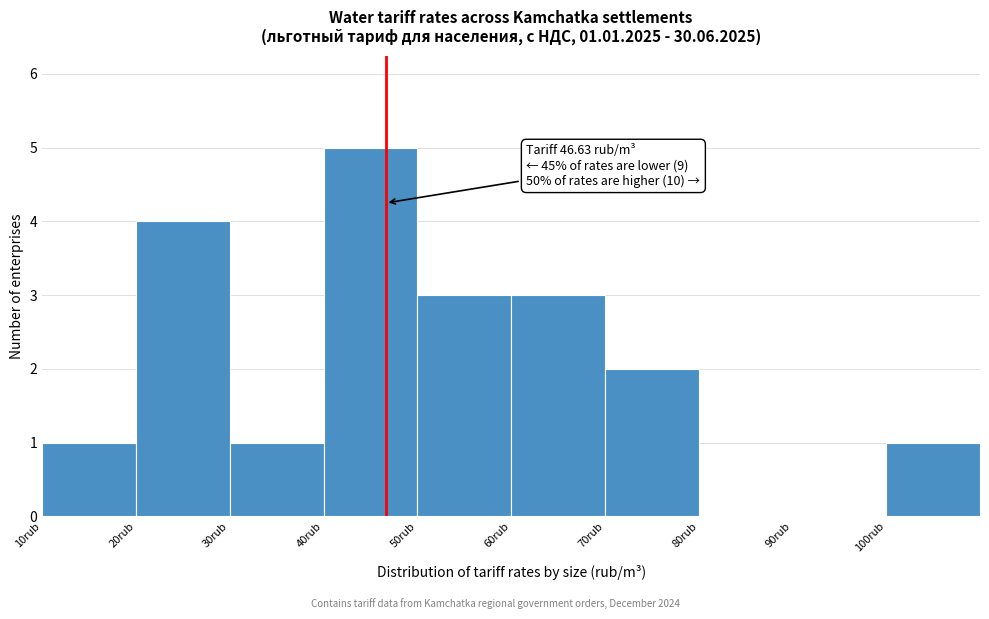

Over which range of the x-axis is the bar tallest?

40 to 50